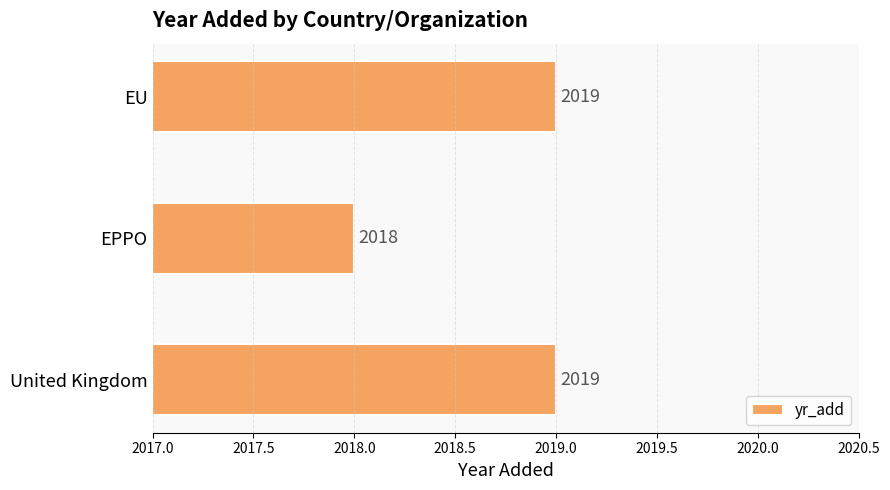

What is the ratio of the value at EPPO to the value at EU?

1.0